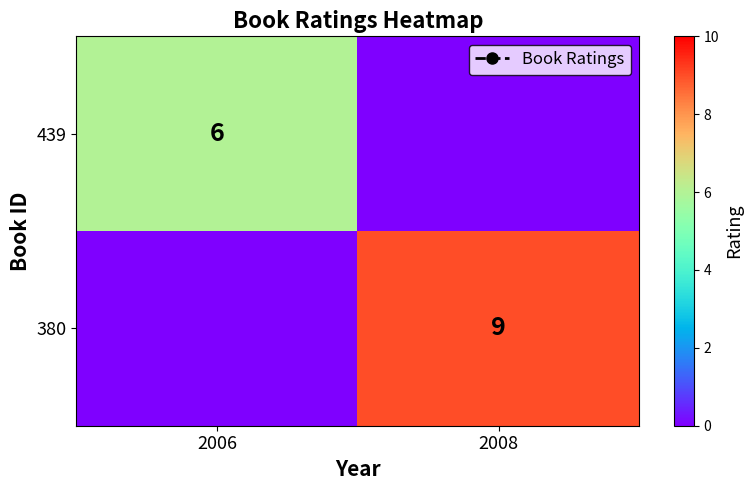

At which category is the sum across all series the highest?

2008